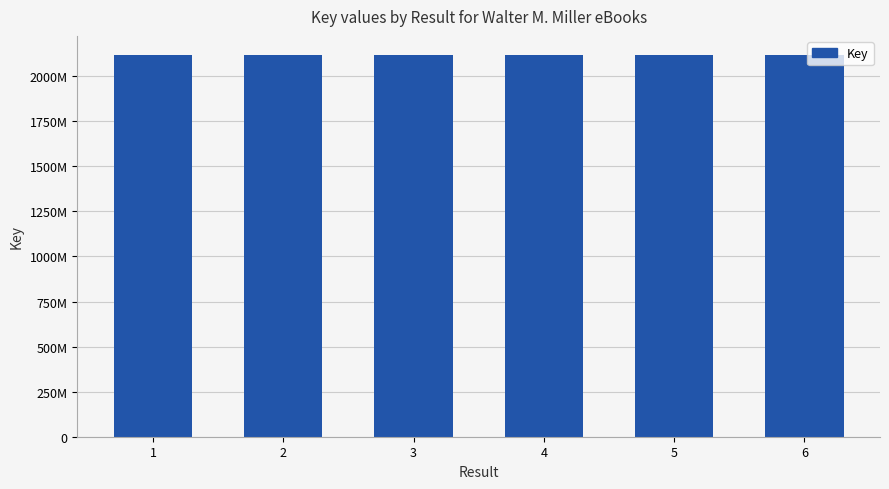

Reading left to right, extract all data points from this chart.

1=2117869709	2=2117866478	3=2117898530	4=2117903647	5=2117893923	6=2117901976